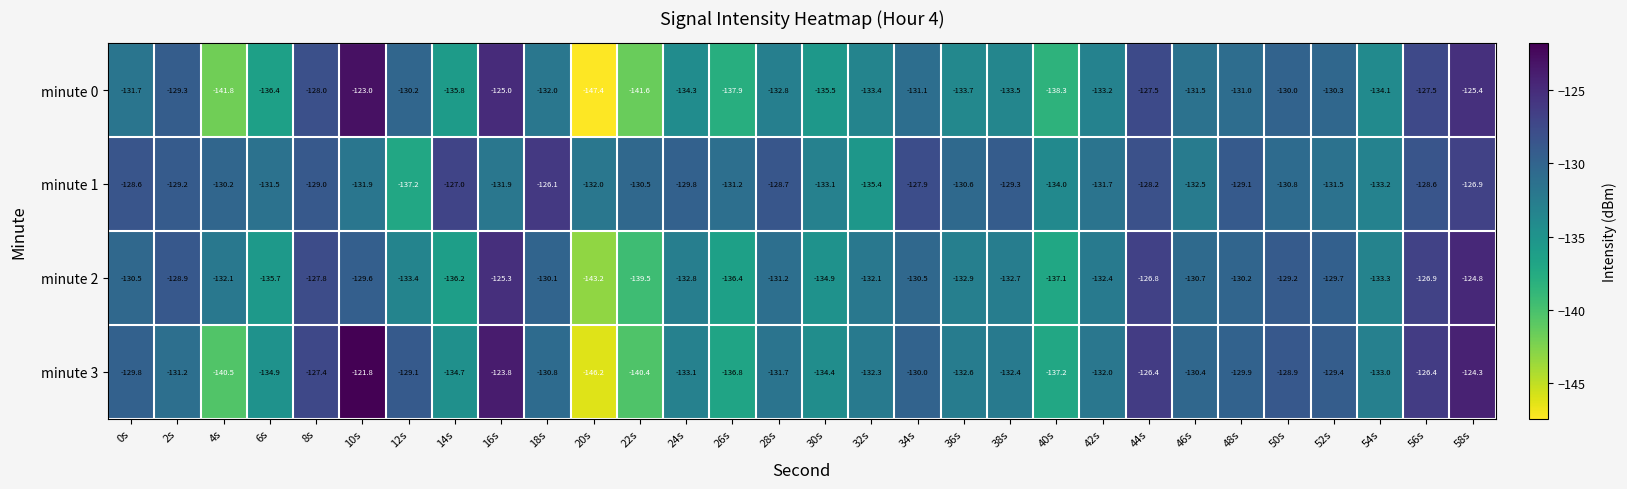

Read the minute 1 value at 22s.

-130.5